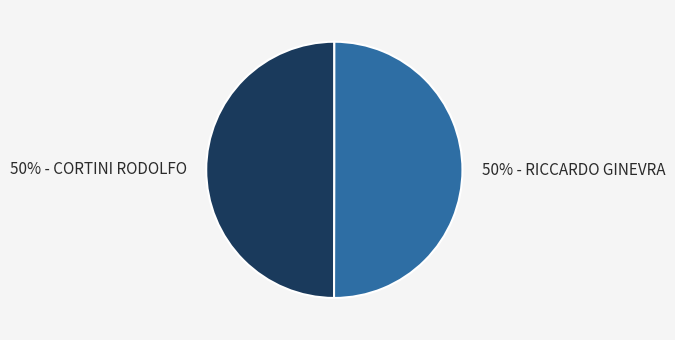

Is it true that 50% - CORTINI RODOLFO is 44% of the pie?

False